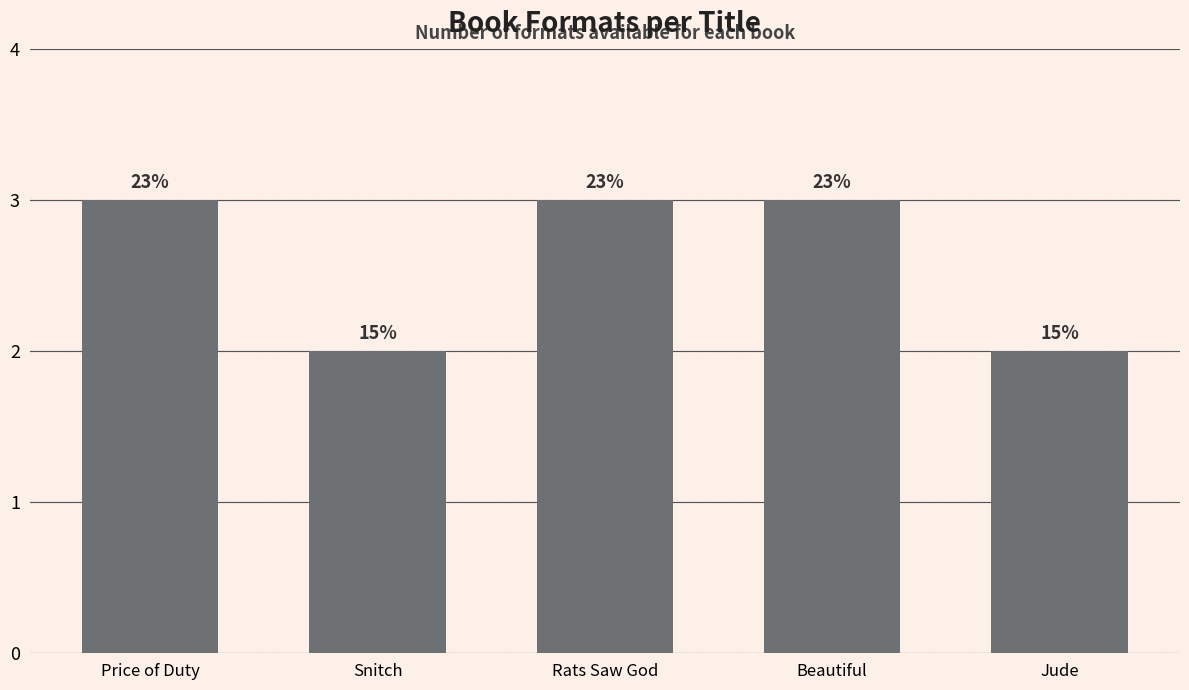

What is the difference between the maximum and minimum values?

1